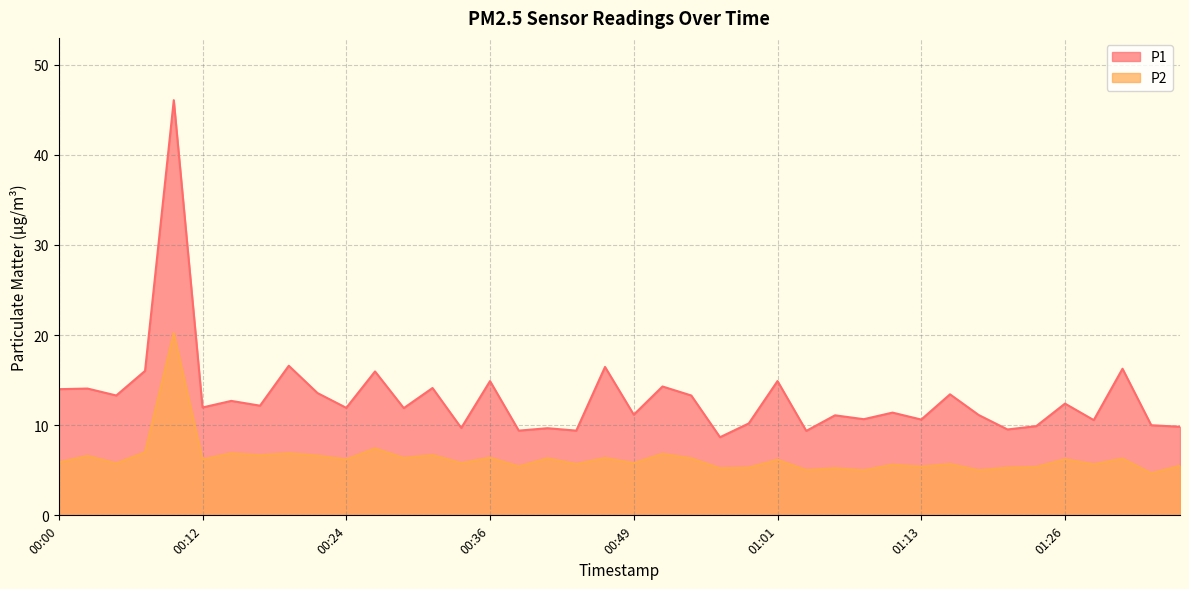

At 00:51, list the series in order from largest to smallest.

P1, P2